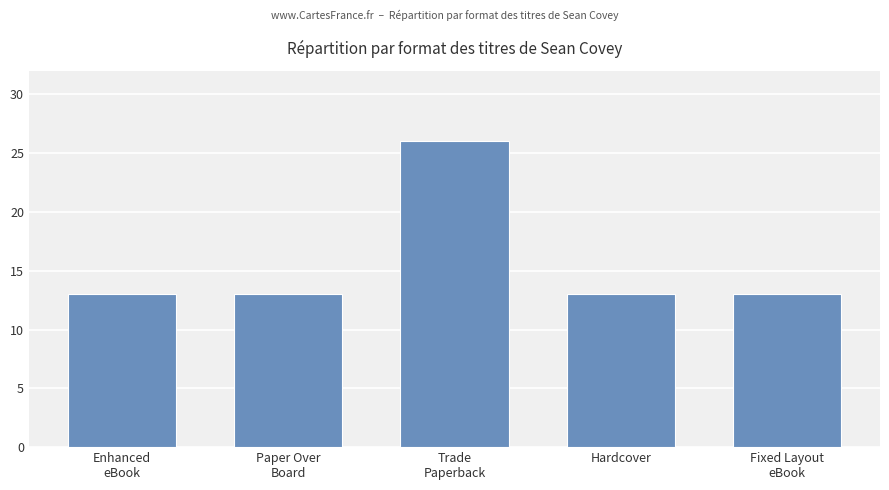

What is the sum of the values at Paper Over
Board and Enhanced
eBook?

26